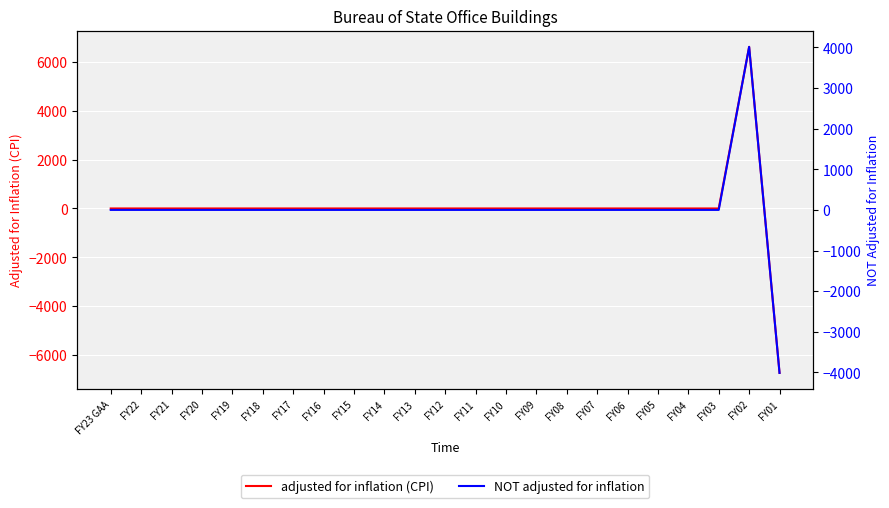

How many distinct data groups are displayed?

2